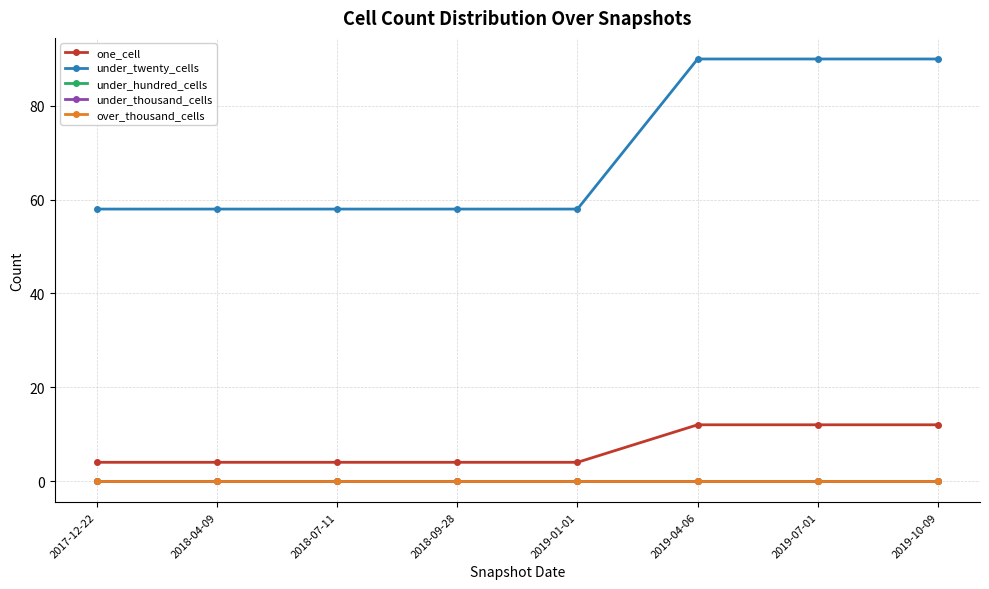

True or false: under_hundred_cells has more than 2 interior local peaks.

False